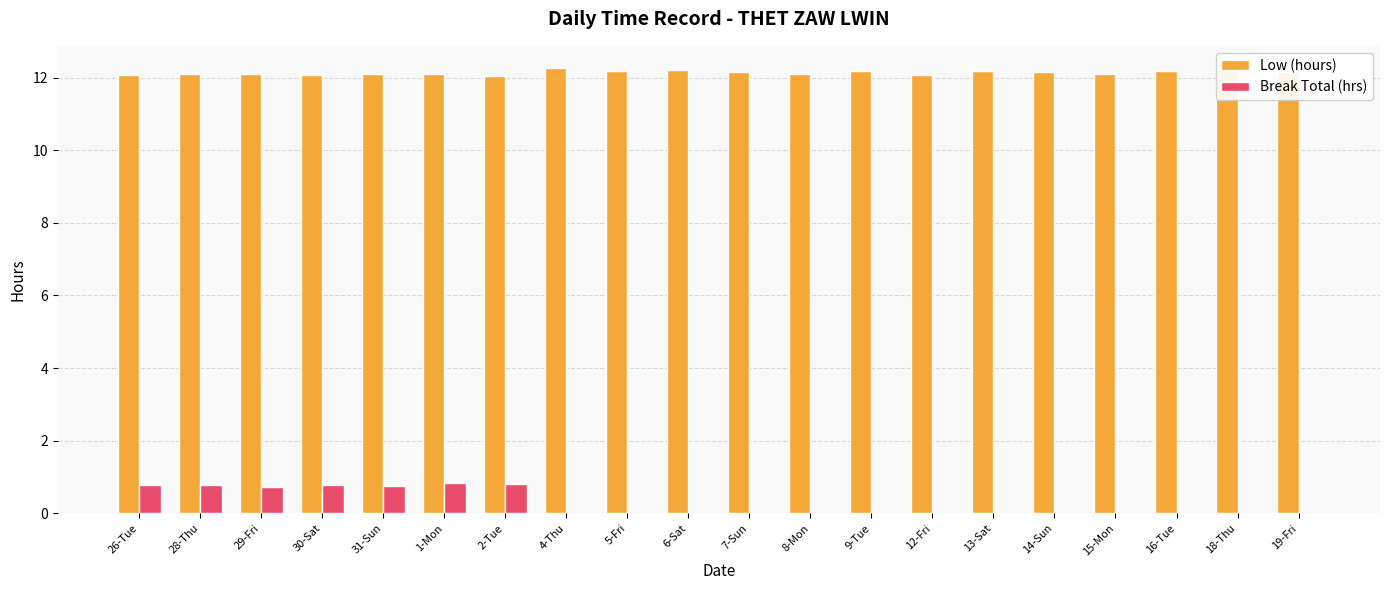

What is the maximum value for Low (hours)?

12.3